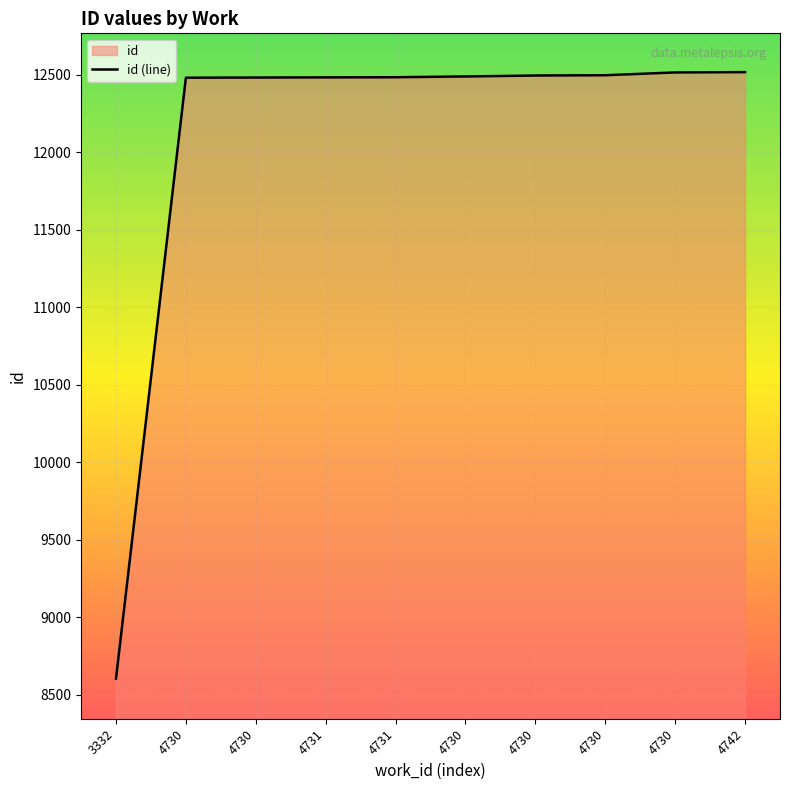

Rank the categories by value from highest to lowest.

4742, 4730, 4730, 4730, 4730, 4731, 4731, 4730, 4730, 3332